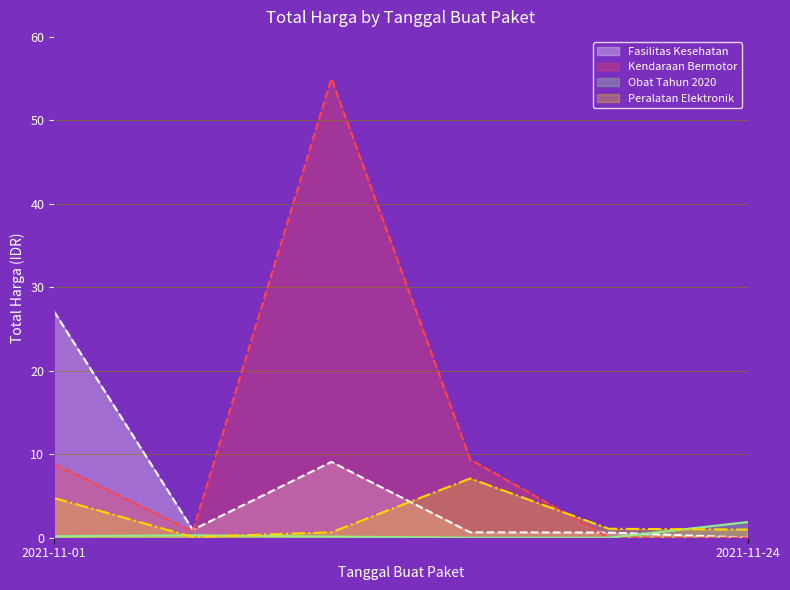

List the labels in order of Peralatan Elektronik value, largest first.

2021-11-11, 2021-11-01, 2021-11-22, 2021-11-24, 2021-11-08, 2021-11-04